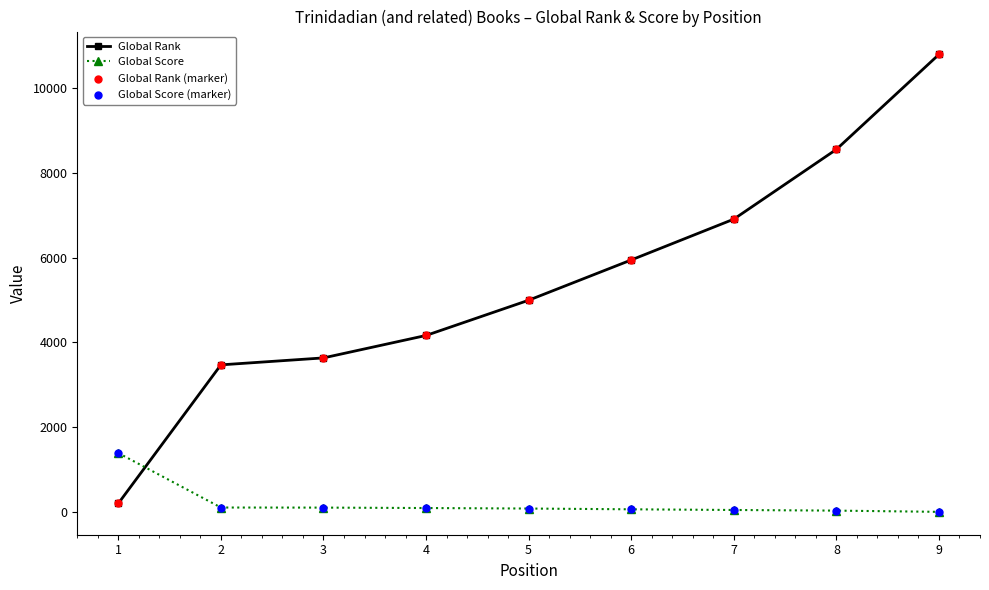

Which series changed the most between 5 and 7?

Global Rank